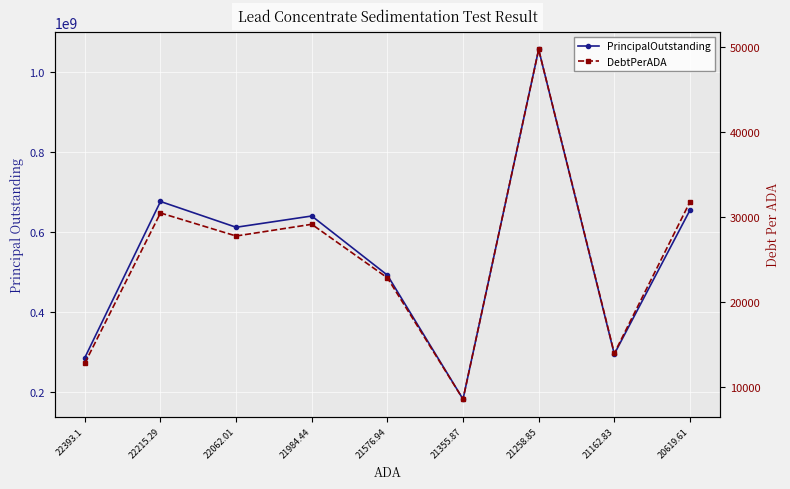

What is the label of the 5th point from the left?

21576.94